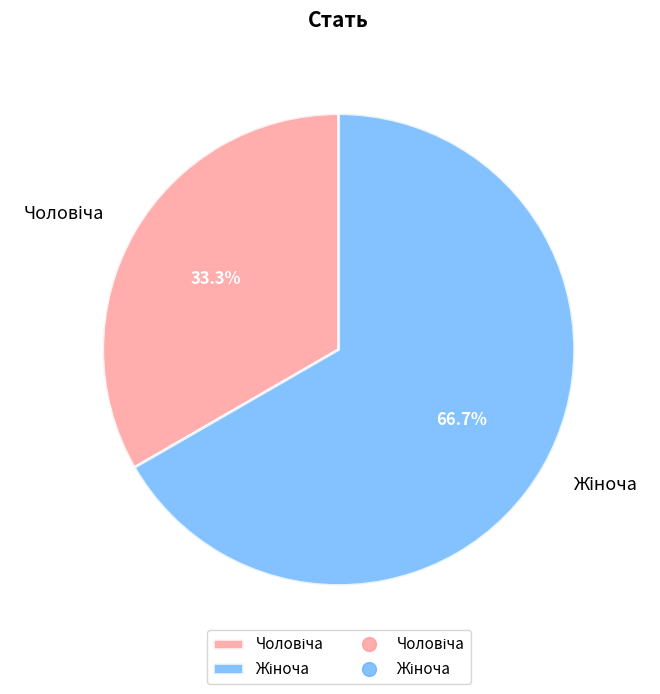

Is there any slice that represents more than half of the pie?

Yes